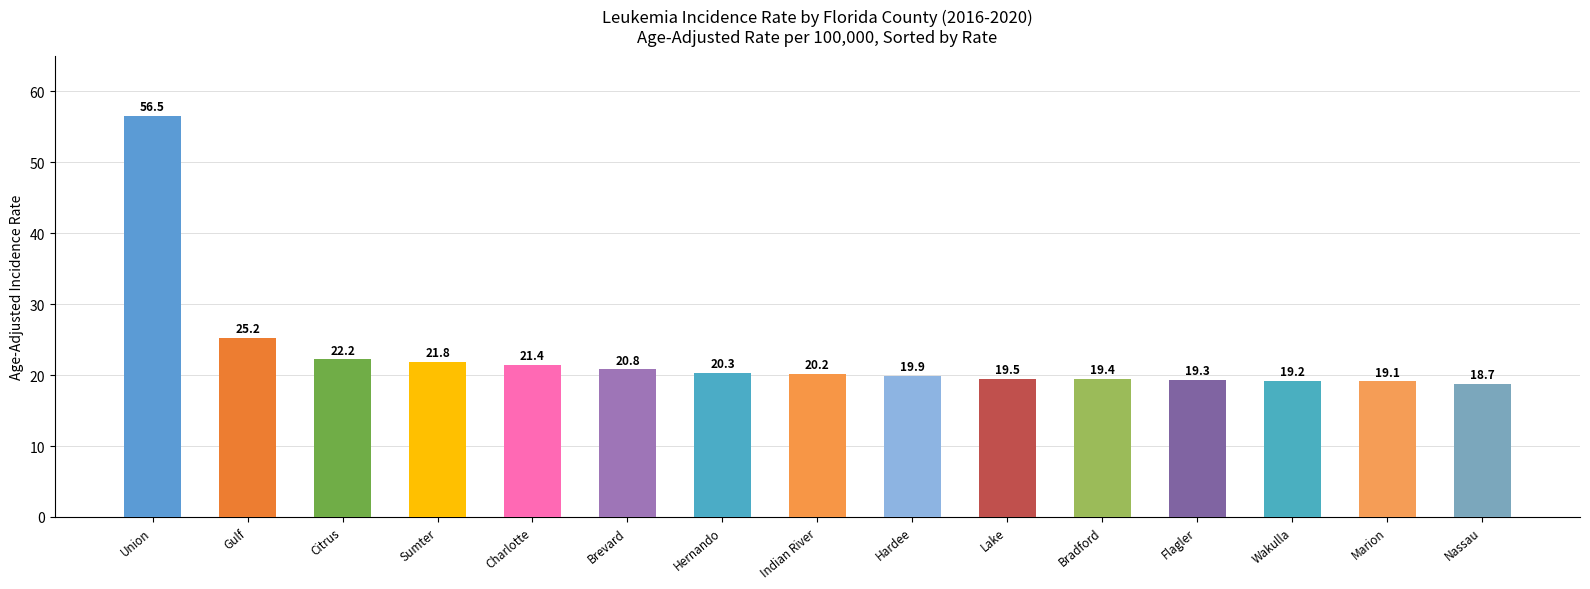

Is it true that the value at Sumter is 9.2?

False